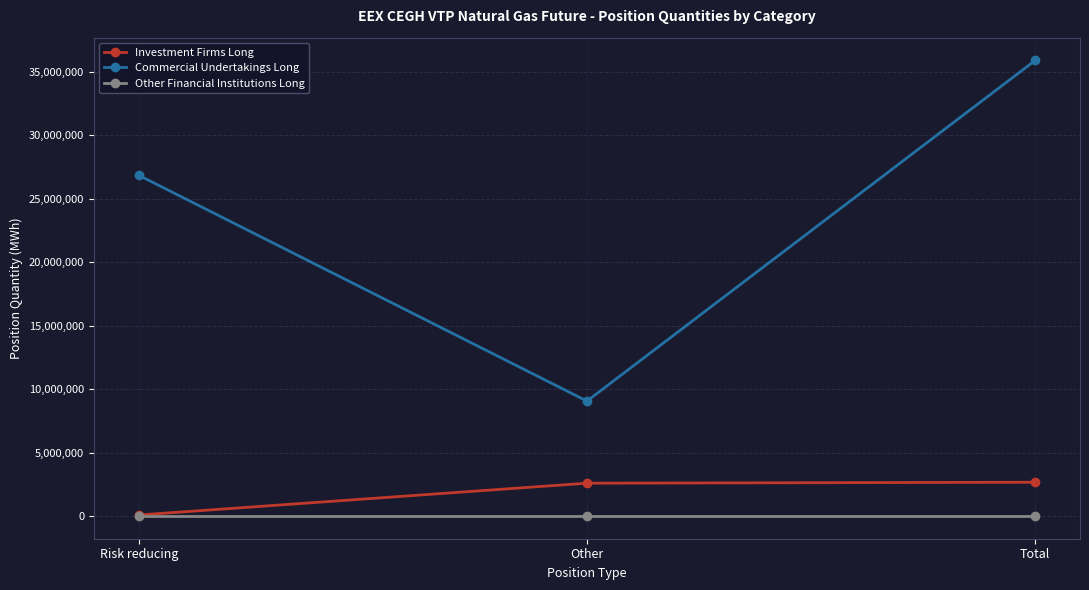

List the series in order of their peak value, lowest first.

Other Financial Institutions Long, Investment Firms Long, Commercial Undertakings Long